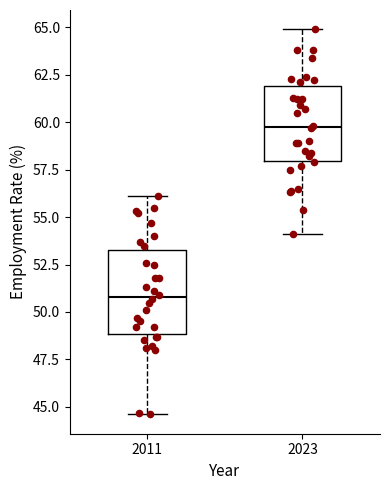

Which box has the highest median line?

2023